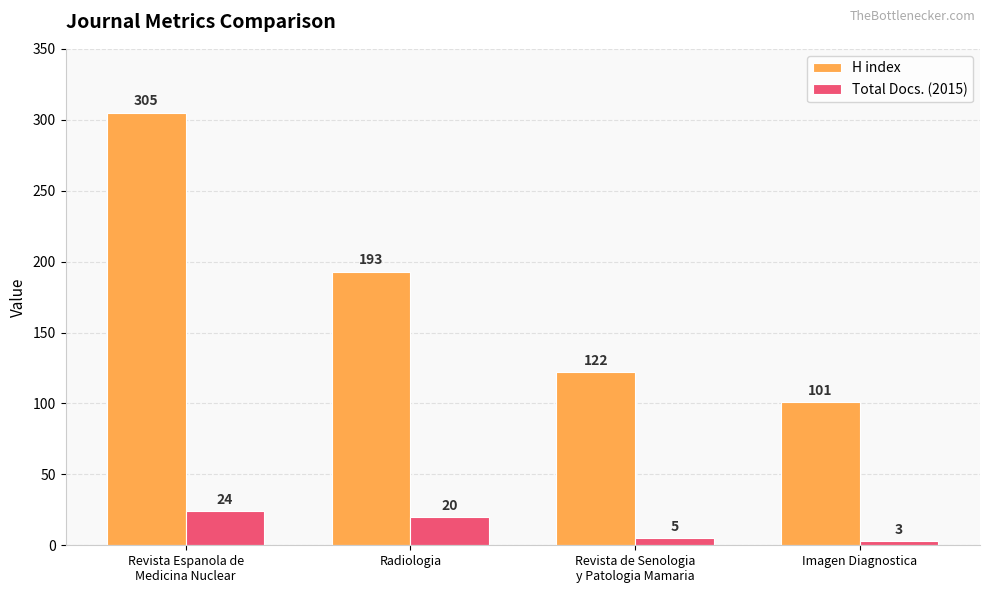

Reading left to right, extract all data points from this chart.

H index: Revista Espanola de
Medicina Nuclear=305	Radiologia=193	Revista de Senologia
y Patologia Mamaria=122	Imagen Diagnostica=101
Total Docs. (2015): Revista Espanola de
Medicina Nuclear=24	Radiologia=20	Revista de Senologia
y Patologia Mamaria=5	Imagen Diagnostica=3